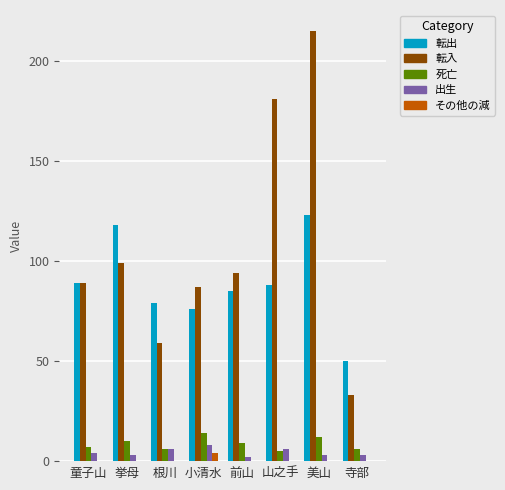

Which series changed the most between 挙母 and 前山?

転出